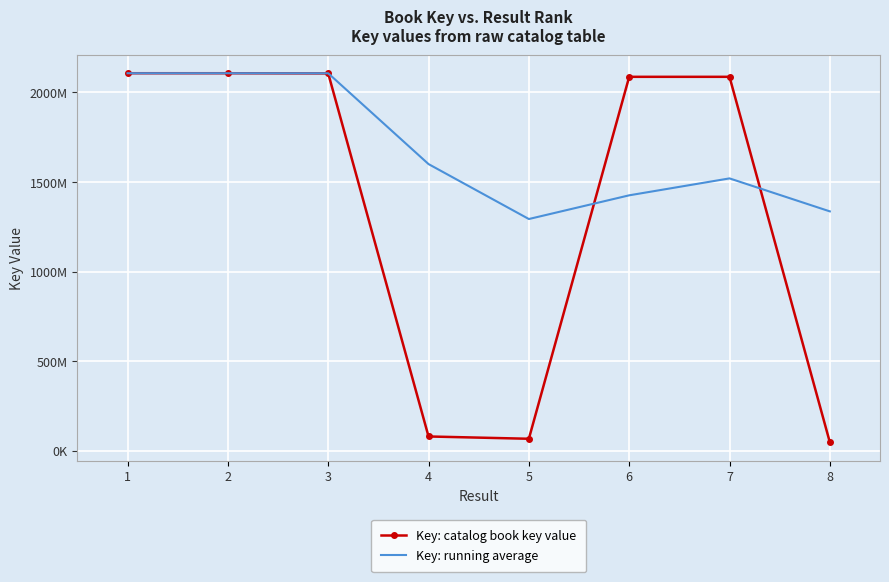

Between 1 and 2, which series saw the biggest shift?

Key: catalog book key value